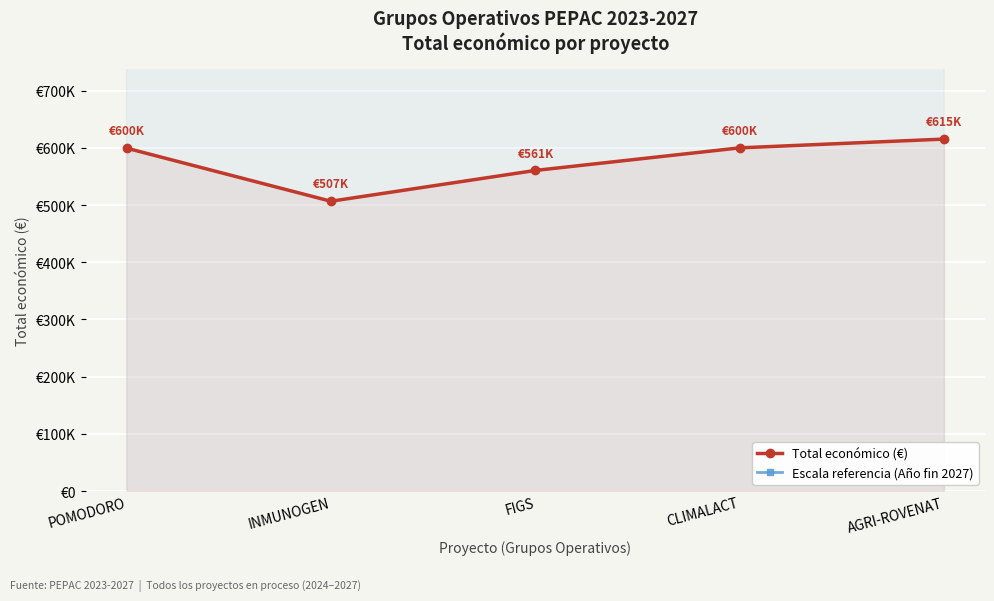

Which series has the largest range (max minus min)?

Escala referencia (Año fin 2027)